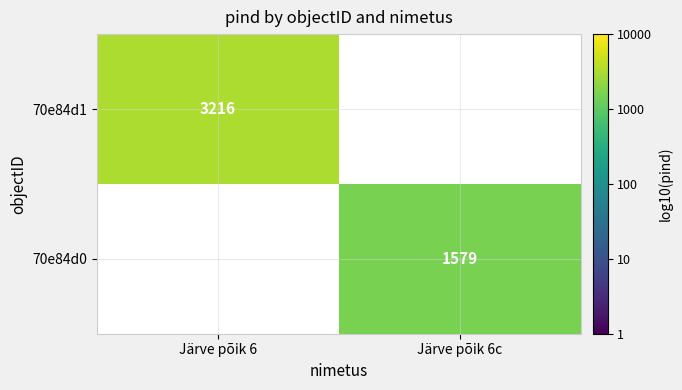

At which label is 70e84d1 closest to 3?

Järve põik 6